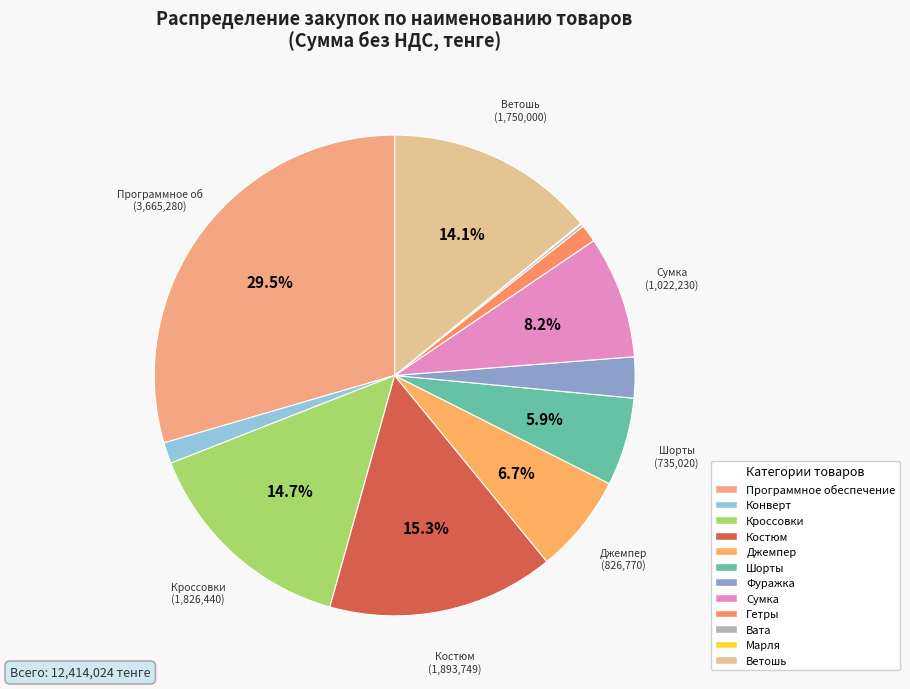

Between Кроссовки and Марля, which is larger?

Кроссовки